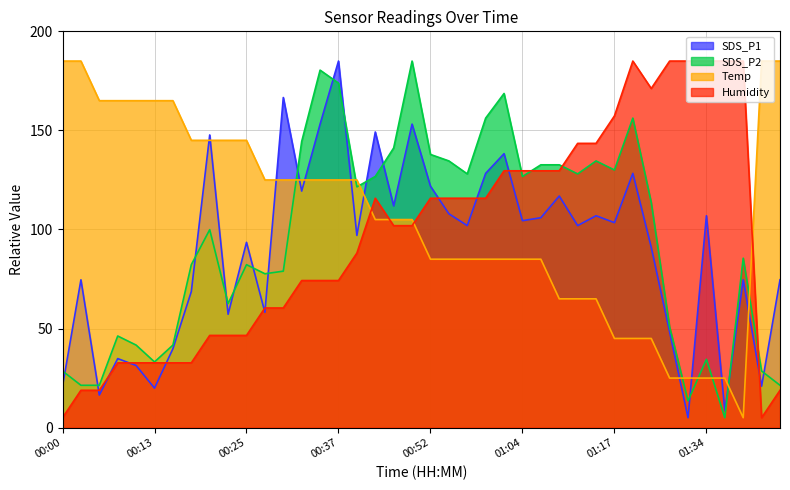

How many interior local valleys does the Temp series have?

1